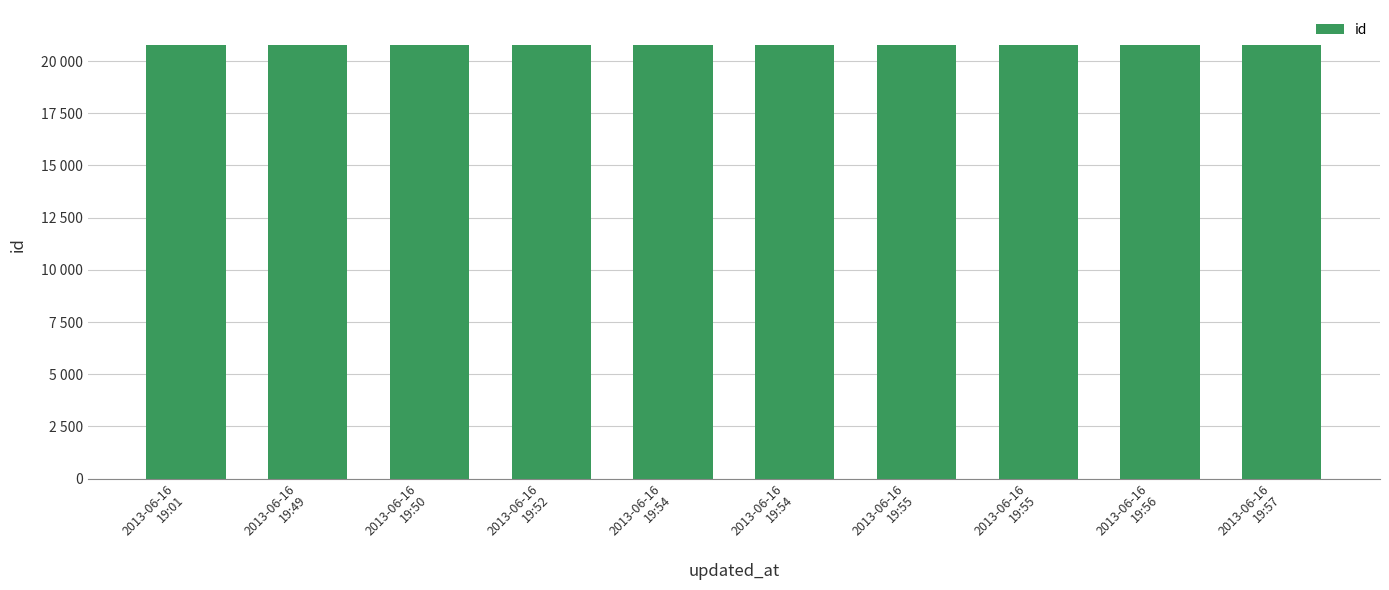

Are the bars horizontal?

No